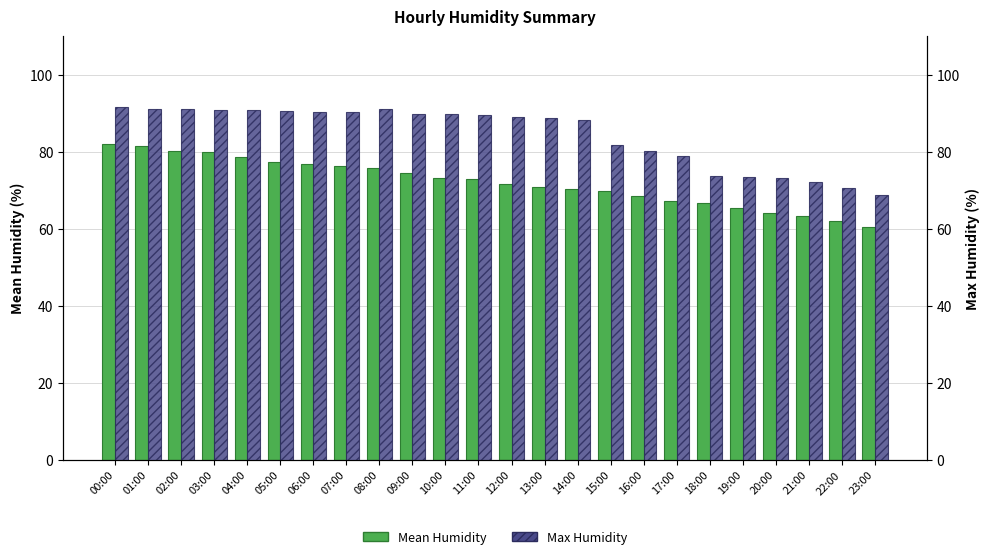

What is the total value across all series at 13:00?

159.6